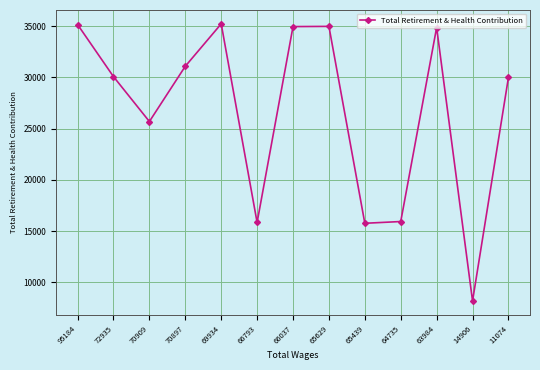

Where does the data first go above 30064?

95184